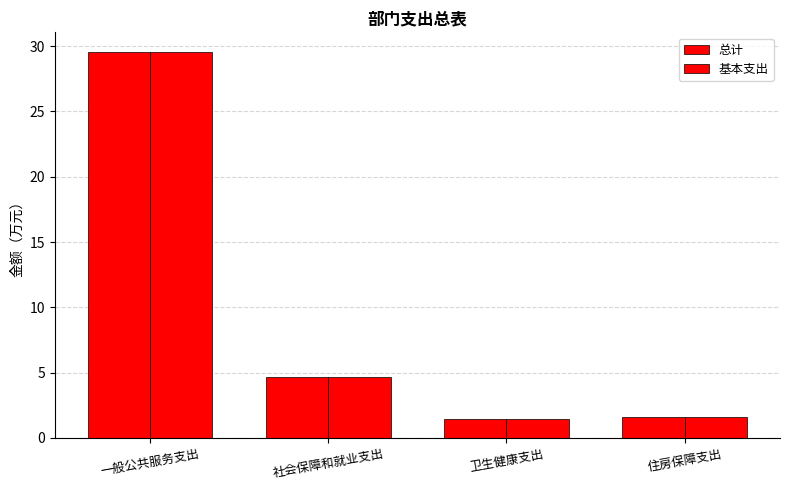

True or false: 总计 has a value of 0.6 at 住房保障支出.

False